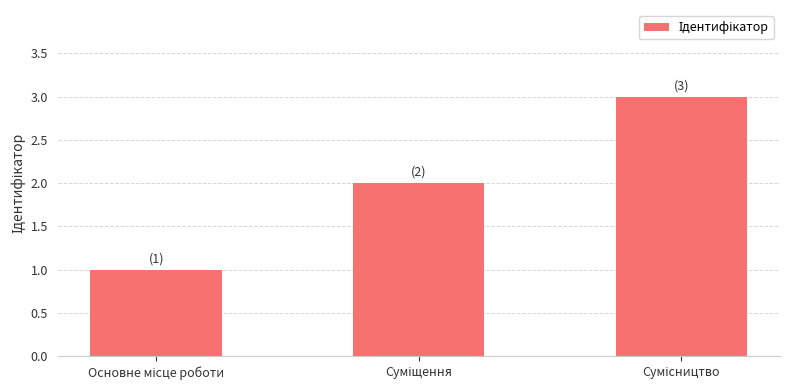

What is the sum of all values?

6